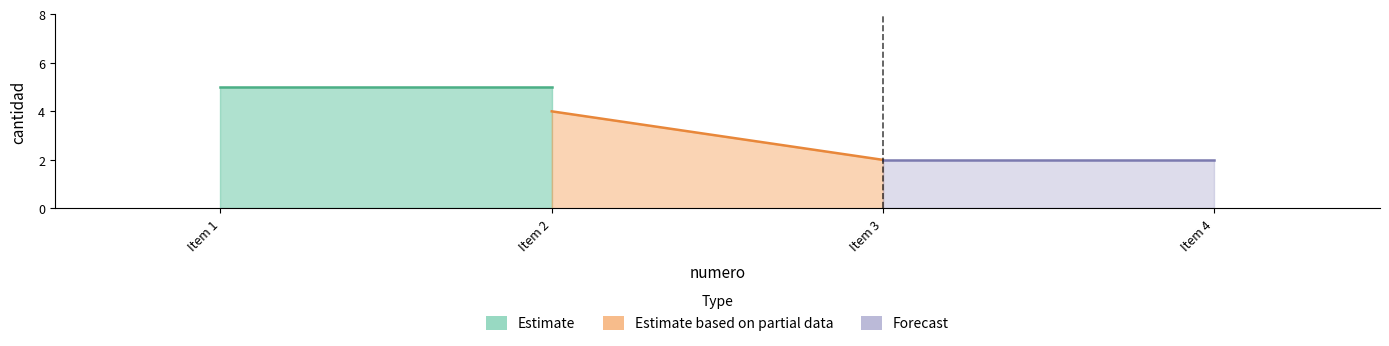

List the labels in order of value, largest first.

1, 2, 3, 4